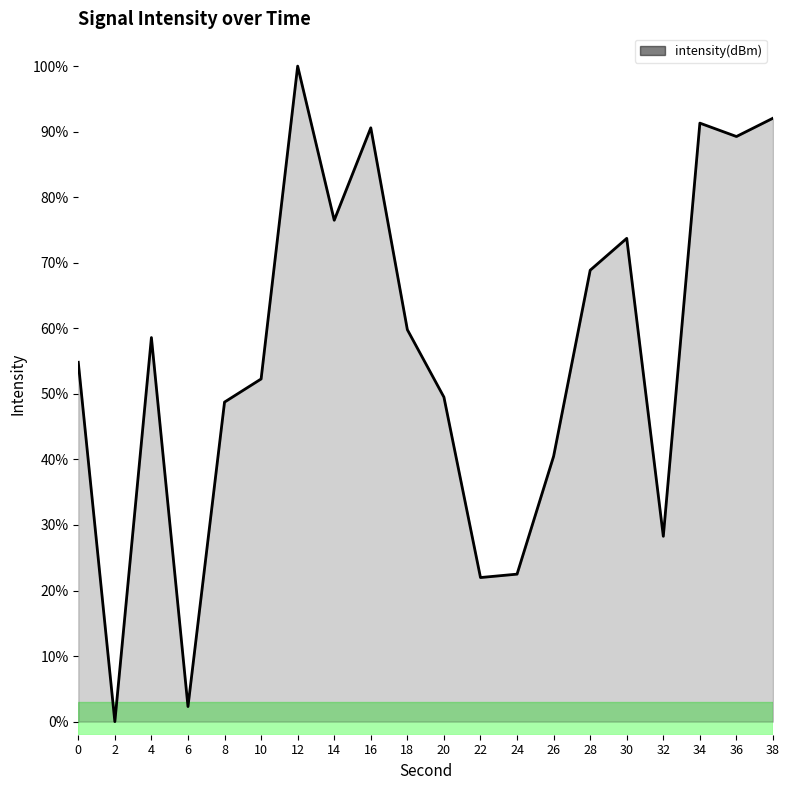

True or false: there are more than 0 points higher than both neighbors.

True